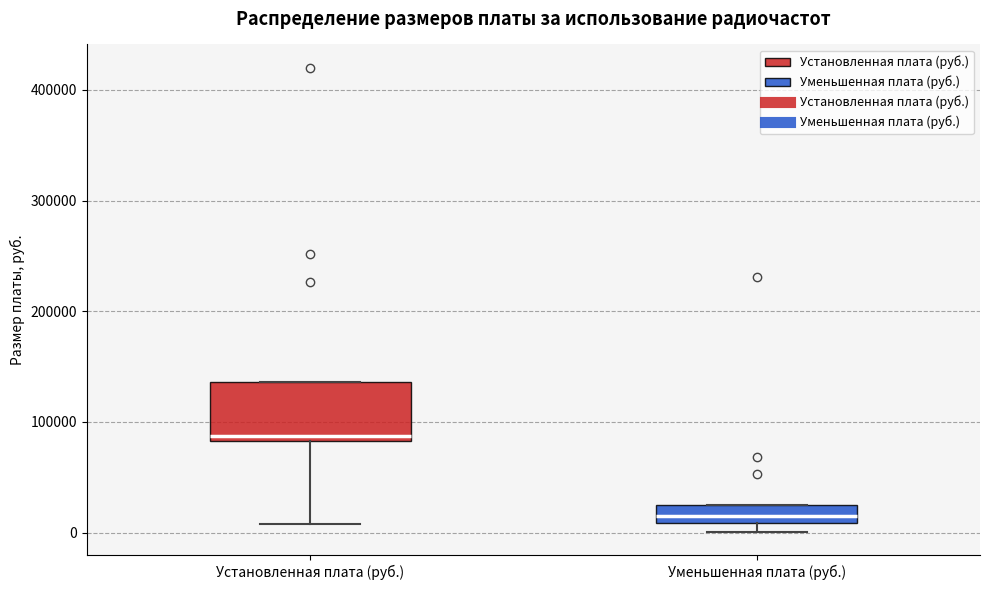

Reading left to right, transcribe this box plot: for each box, give where its median line is, the range the box spans, and where its two whiskers end, as read against the y-axis. The values are not printed on the chart, so give them approximately, as read against the axis.

Установленная плата (руб.): median 90000, box 80000 to 140000, whiskers 10000 to 140000
Уменьшенная плата (руб.): median 20000, box 10000 to 30000, whiskers 0 to 30000